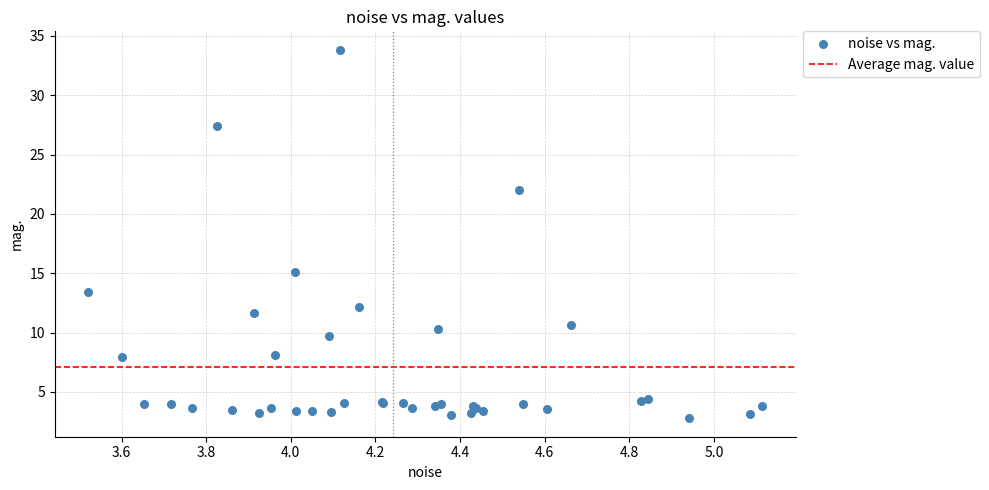

What Y value in the scatter plot is closest to 18?

15.1